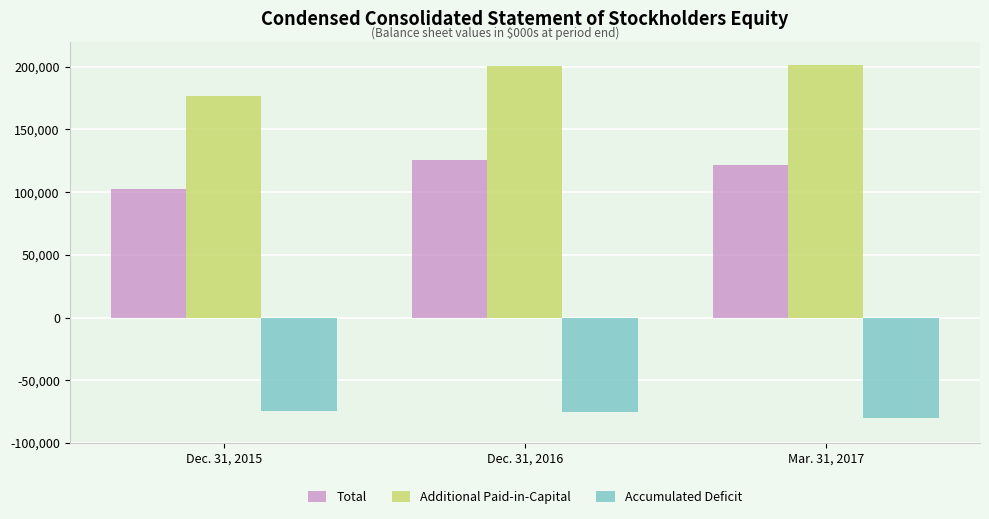

What are all the series names shown in the legend?

Total, Additional Paid-in-Capital, Accumulated Deficit